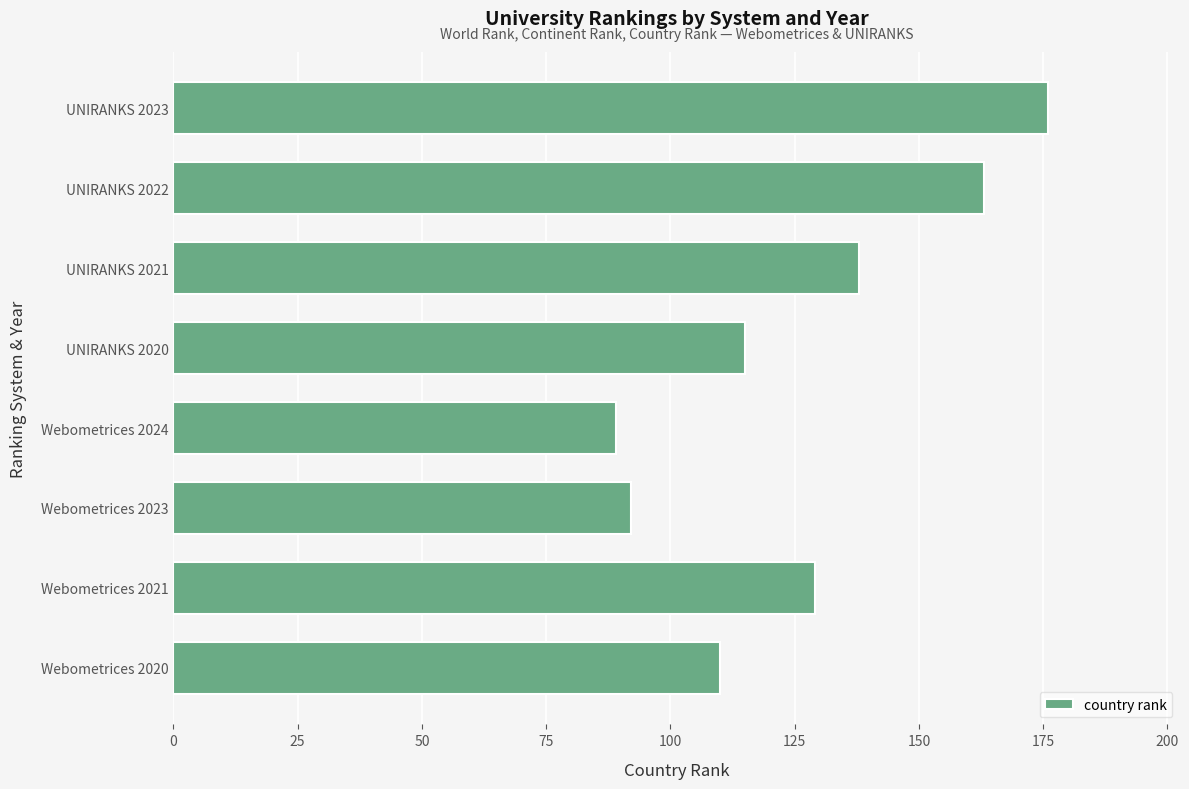

Reading top to bottom, list all the values displayed in this chart.

176	163	138	115	89	92	129	110